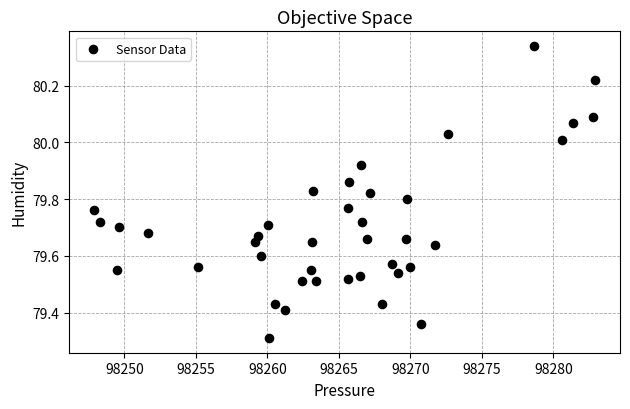

What Y value in the scatter plot is closest to 79?

79.3